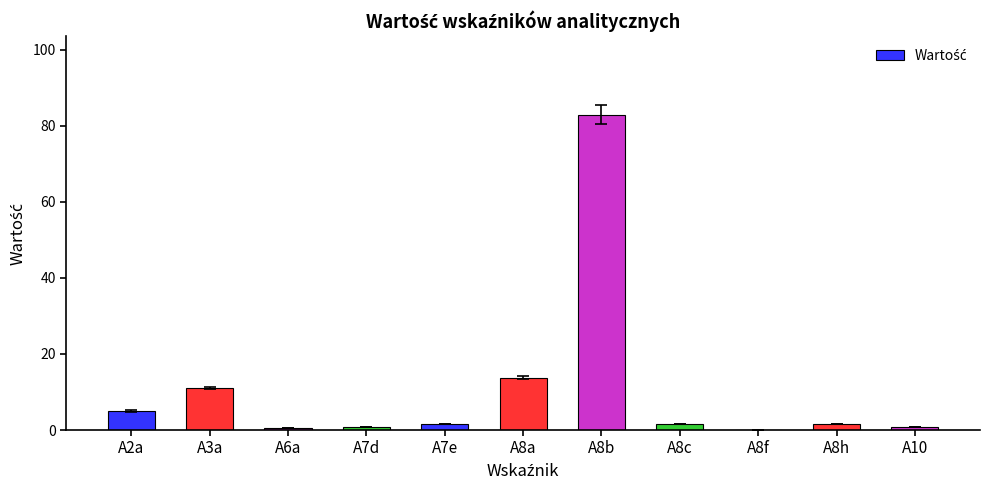

At which label does the data first exceed 1?

A2a